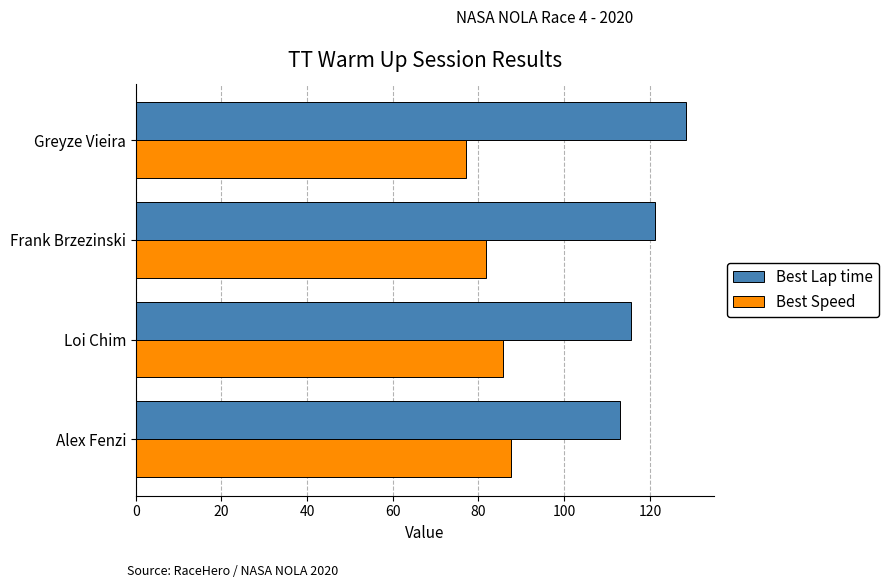

What is the minimum value shown in the chart?

77.0